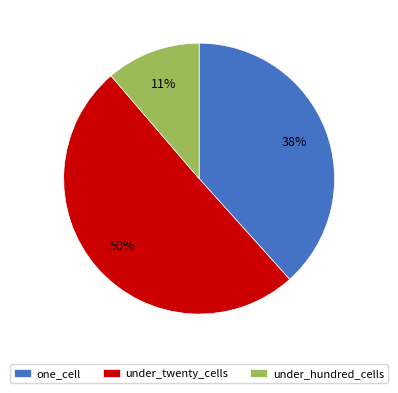

What is the largest slice in the pie chart?

under_twenty_cells